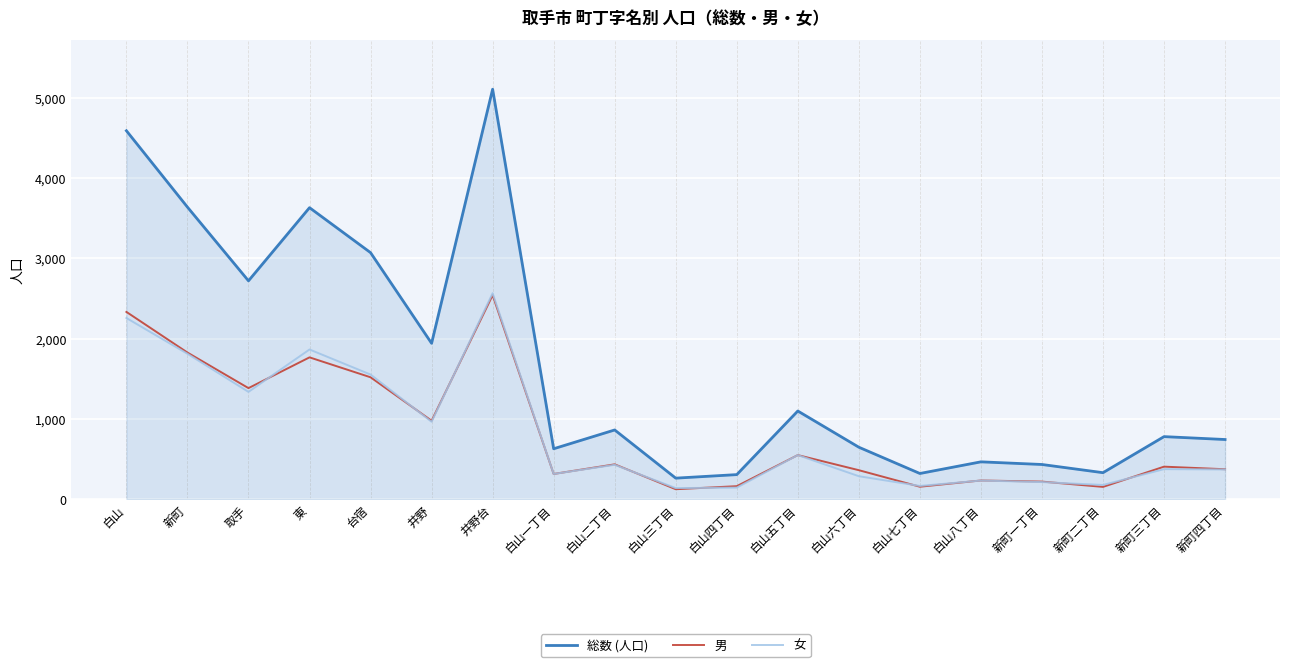

The value of 総数 (人口) at 東 is 3630. True or false?

True